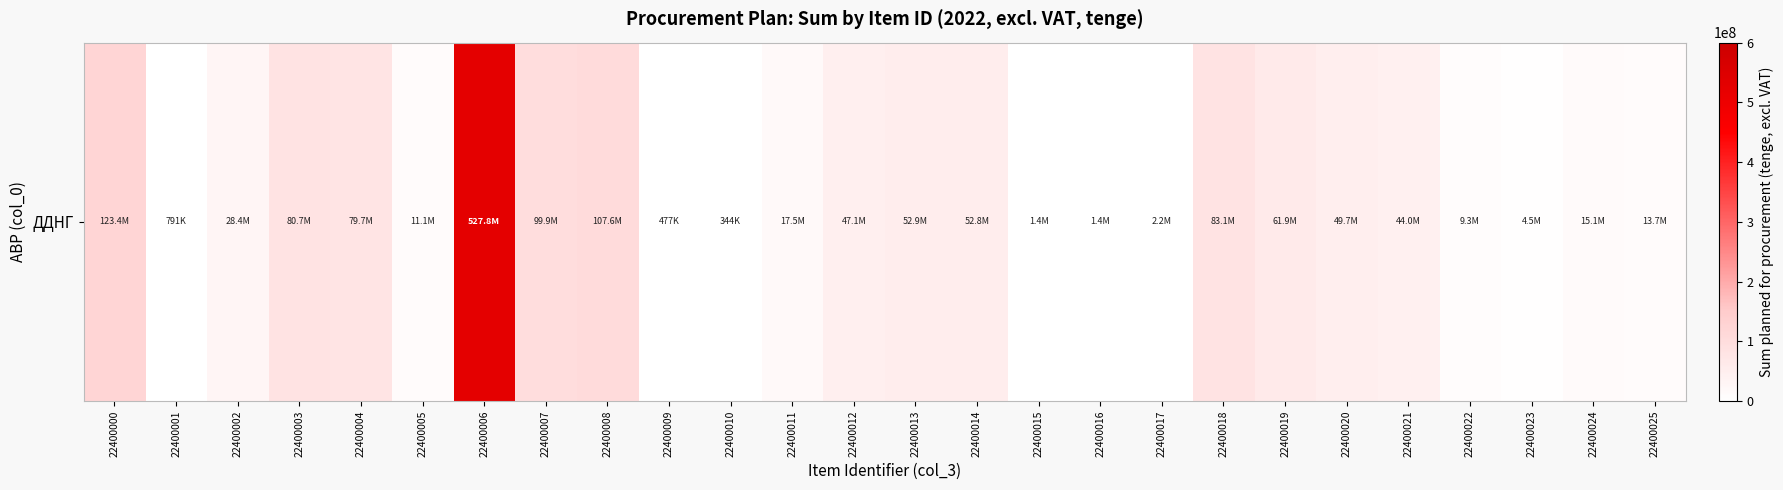

Is it true that the value at 22400009 is 477180?

True